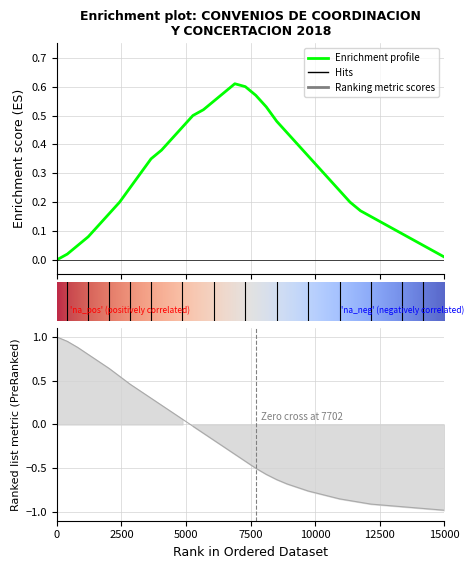

Which series changed the most between 2 and 16?

Ranking metric scores